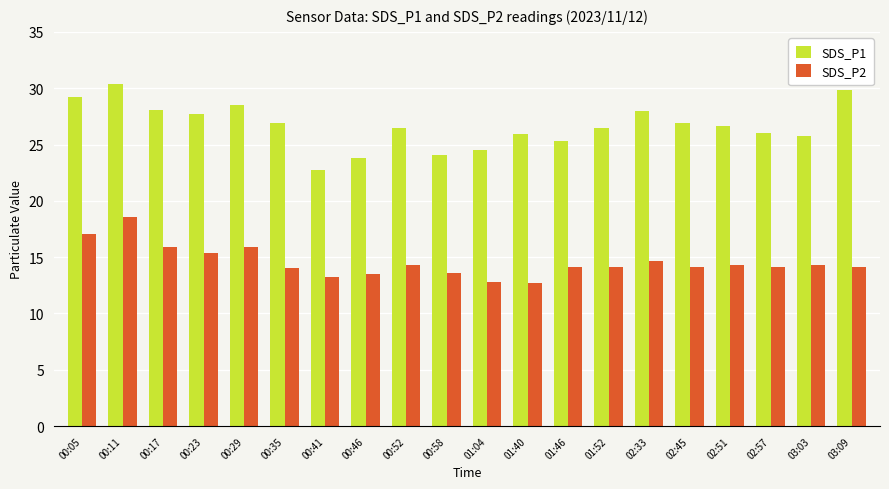

What is the spread (max minus min) of values at 00:41?

9.5